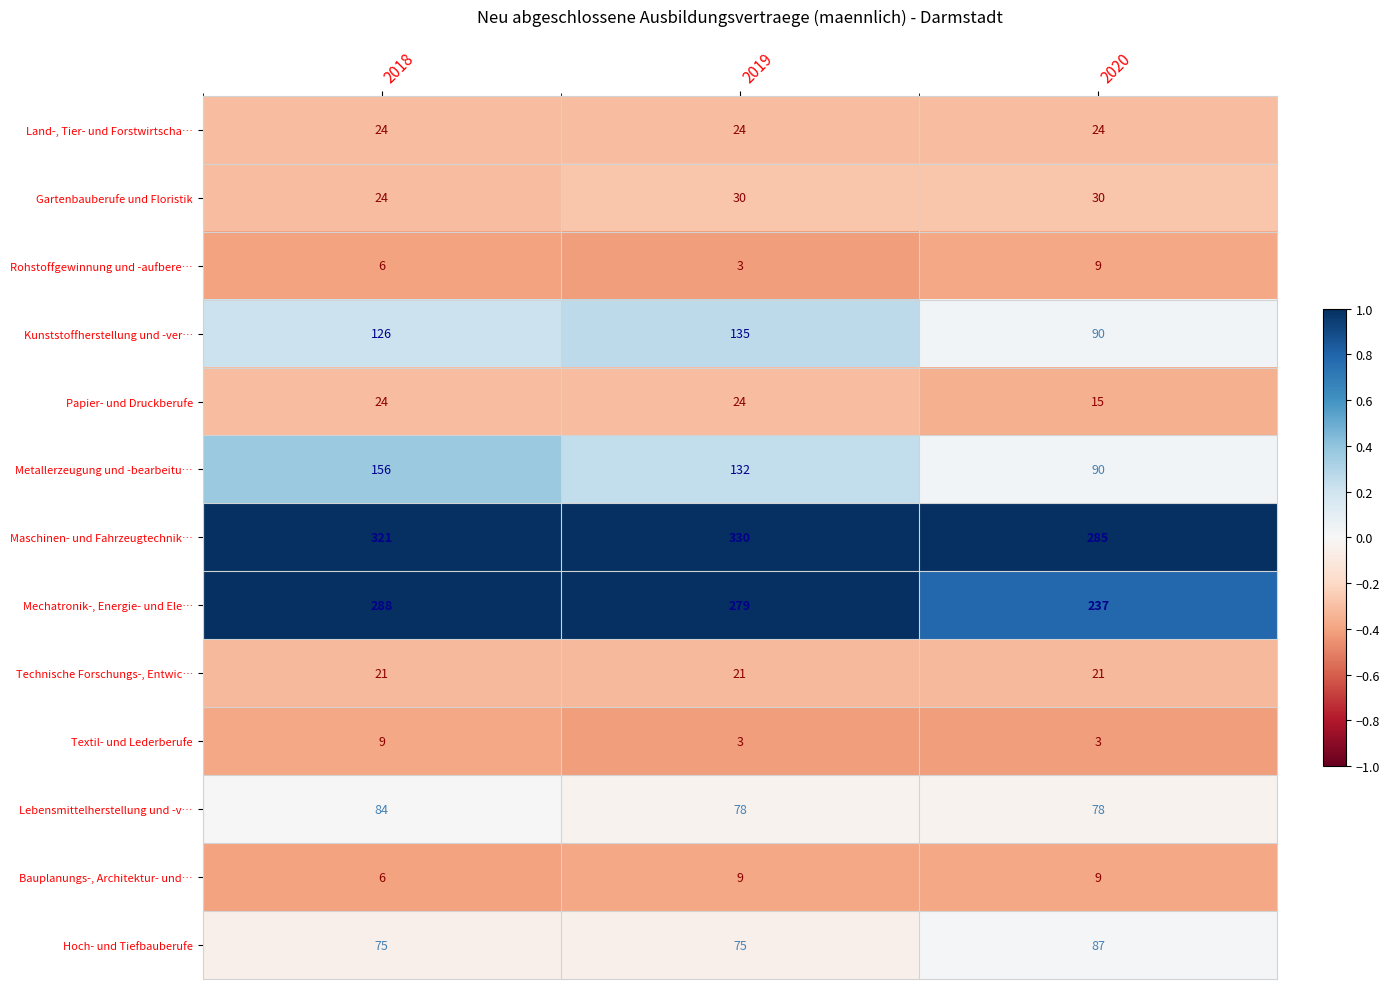

What is the highest value of the Hoch- und Tiefbauberufe series?

87